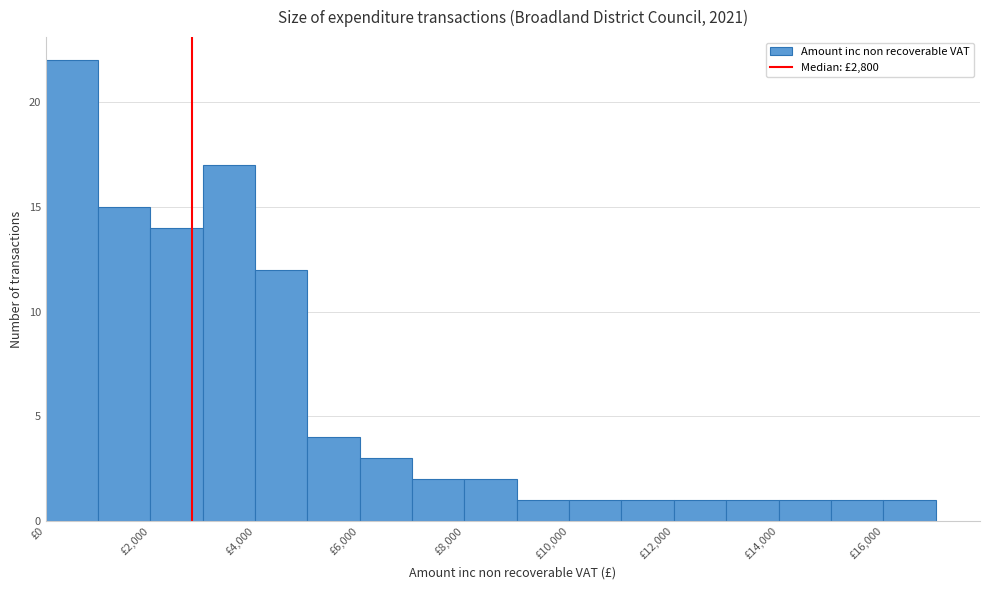

Reading left to right, transcribe this chart: for each bar, give the range it covers on the x-axis and its height. The values are not printed on the chart, so give them approximately, as read against the axis.

0 to 1000: 22
1000 to 2000: 15
2000 to 3000: 14
3000 to 4000: 17
4000 to 5000: 12
5000 to 6000: 4
6000 to 7000: 3
7000 to 8000: 2
8000 to 9000: 2
9000 to 10000: 1
10000 to 11000: 1
11000 to 12000: 1
12000 to 13000: 1
13000 to 14000: 1
14000 to 15000: 1
15000 to 16000: 1
16000 to 17000: 1